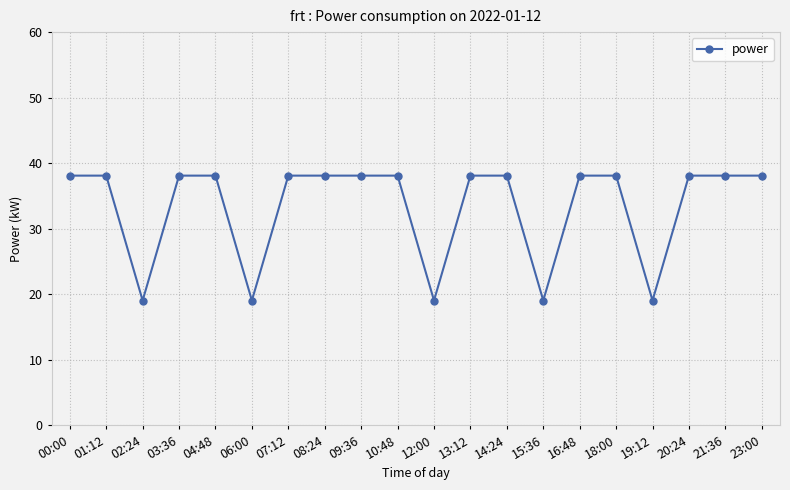

Reading right to left, extract all data points from this chart.

23:00=38.1	21:36=38.1	20:24=38.1	19:12=19.1	18:00=38.1	16:48=38.1	15:36=19.1	14:24=38.1	13:12=38.1	12:00=19.1	10:48=38.1	09:36=38.1	08:24=38.1	07:12=38.1	06:00=19.1	04:48=38.1	03:36=38.1	02:24=19.1	01:12=38.1	00:00=38.1